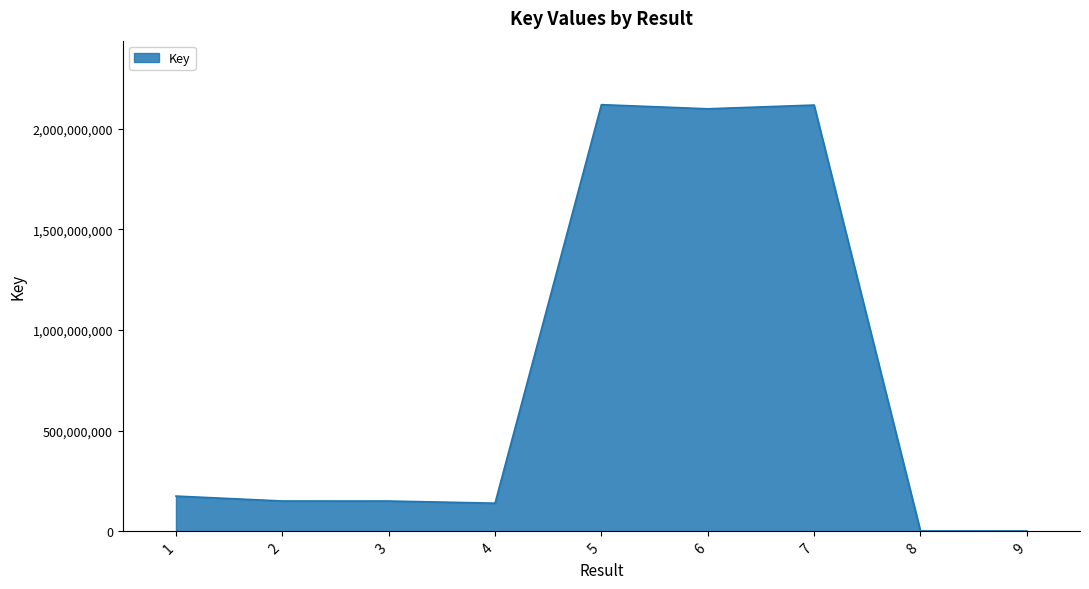

Where does the data first go above 150771002?

1